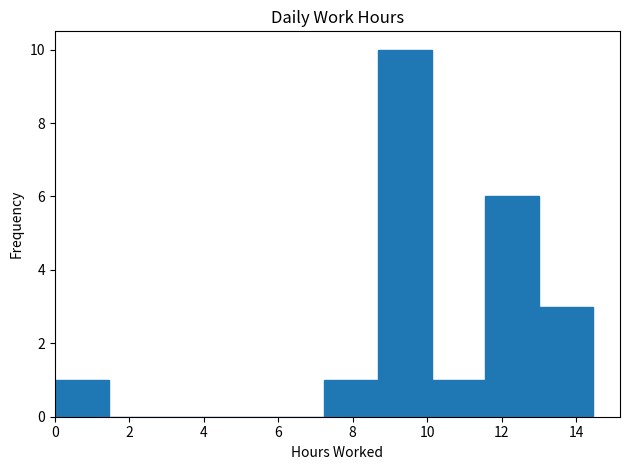

Reading left to right, transcribe this chart: for each bar, give the range it covers on the x-axis and its height. Neither the bar edges nor the heights are printed on the chart, so give them approximately, as read against the axes.

0.0 to 1.4: 1
1.4 to 2.8: 0
2.8 to 4.4: 0
4.4 to 5.8: 0
5.8 to 7.2: 0
7.2 to 8.6: 1
8.6 to 10.2: 10
10.2 to 11.6: 1
11.6 to 13.0: 6
13.0 to 14.4: 3